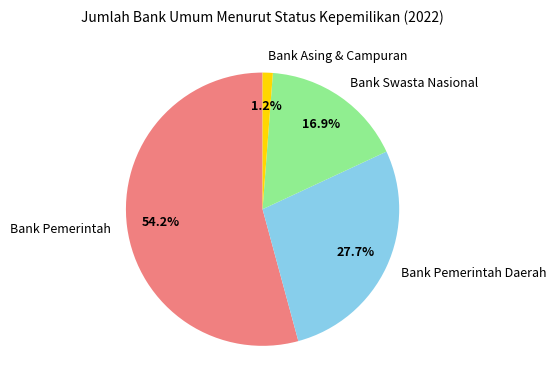

What percentage is NOT represented by Bank Asing & Campuran?

98.8%